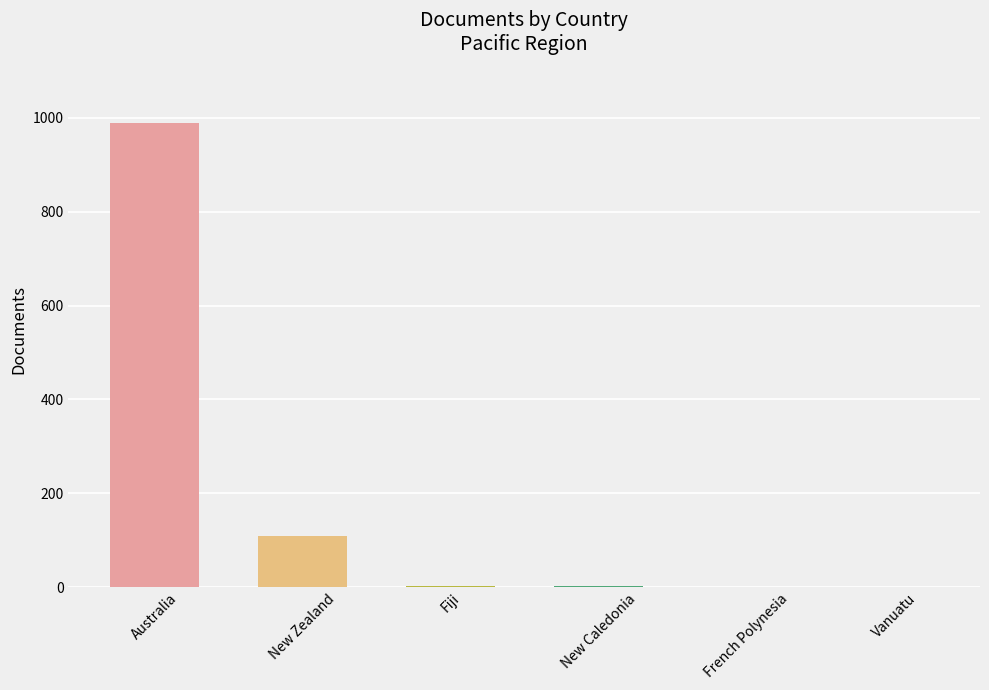

At which label is the value closest to 495?

New Zealand